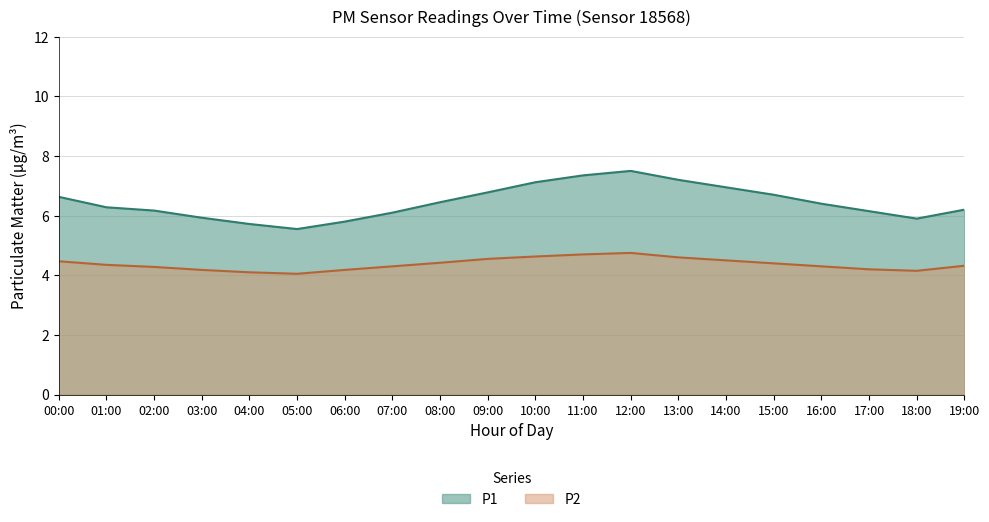

List the series in order of their overall mean, highest first.

P1, P2